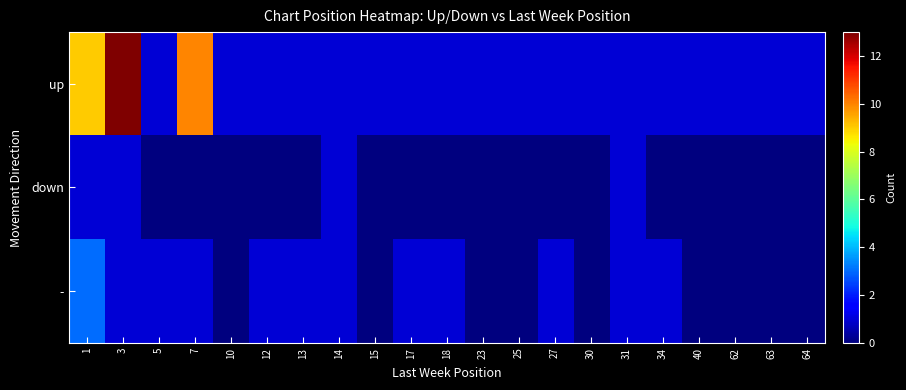

Reading left to right, transcribe all the data shown in this chart.

up: 1=9	3=13	5=1	7=10	10=1	12=1	13=1	14=1	15=1	17=1	18=1	23=1	25=1	27=1	30=1	31=1	34=1	40=1	62=1	63=1	64=1
down: 1=1	3=1	5=0	7=0	10=0	12=0	13=0	14=1	15=0	17=0	18=0	23=0	25=0	27=0	30=0	31=1	34=0	40=0	62=0	63=0	64=0
-: 1=3	3=1	5=1	7=1	10=0	12=1	13=1	14=1	15=0	17=1	18=1	23=0	25=0	27=1	30=0	31=1	34=1	40=0	62=0	63=0	64=0